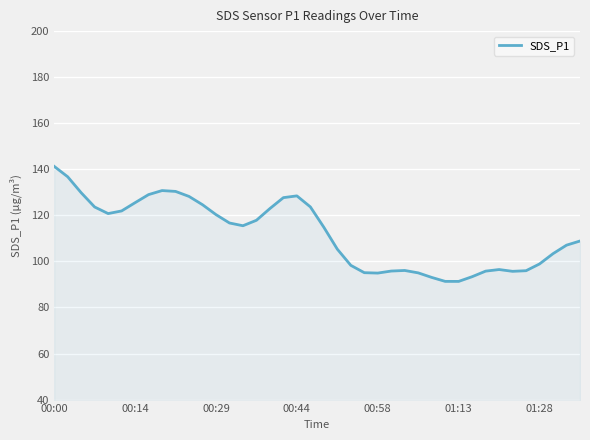

What is the difference between the maximum and minimum values?

49.9